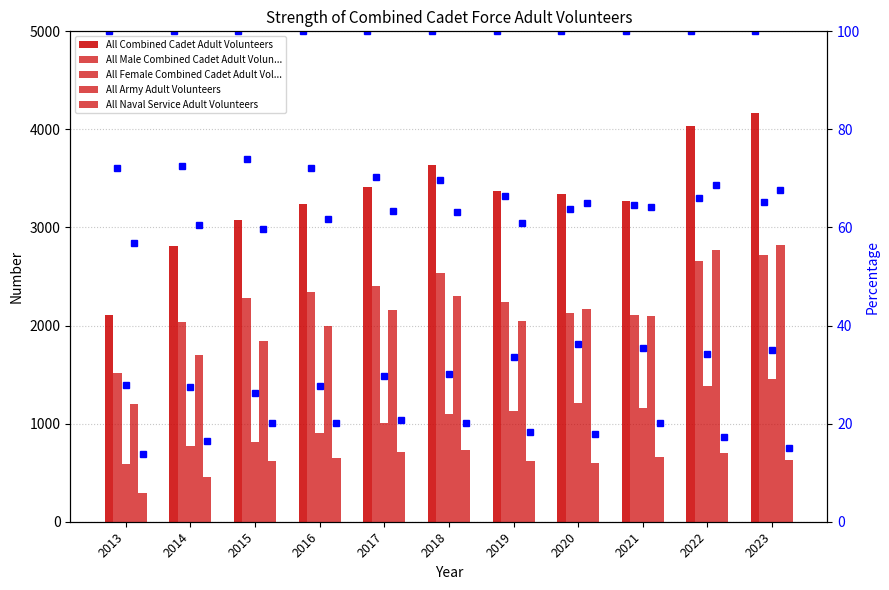

The value of All Male Combined Cadet Adult Volunteers at 2022 is 2660. True or false?

True